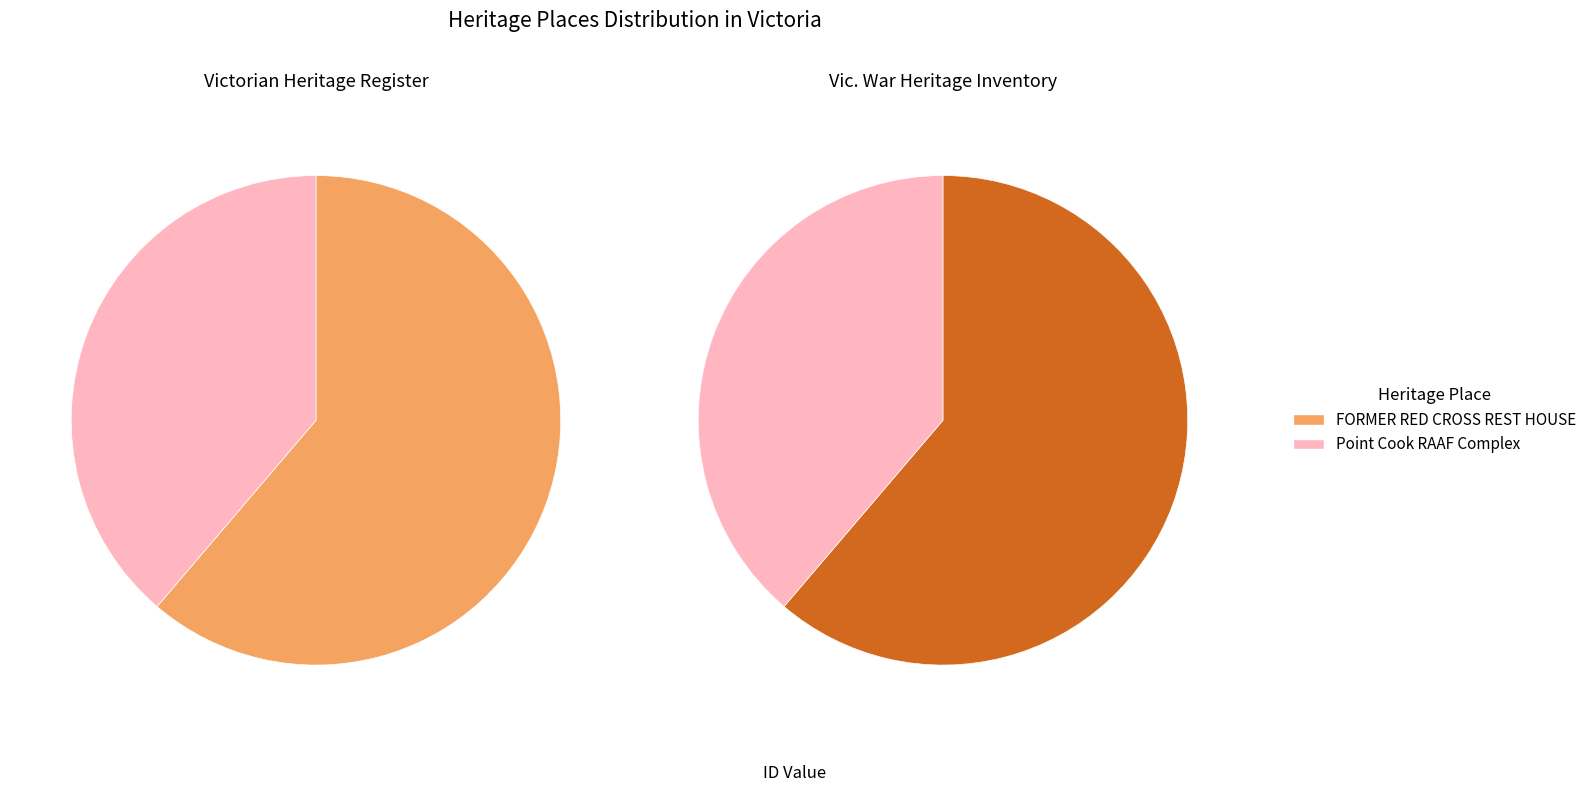

Rank the categories by value from highest to lowest.

FORMER RED CROSS REST HOUSE, Point Cook RAAF Complex